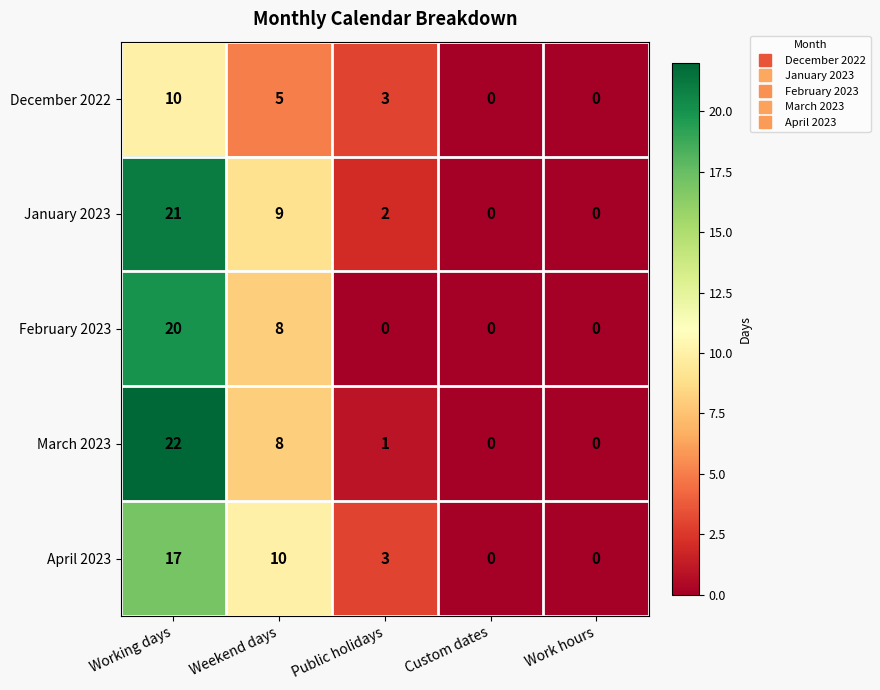

What is the spread (max minus min) of values at Public holidays?

3